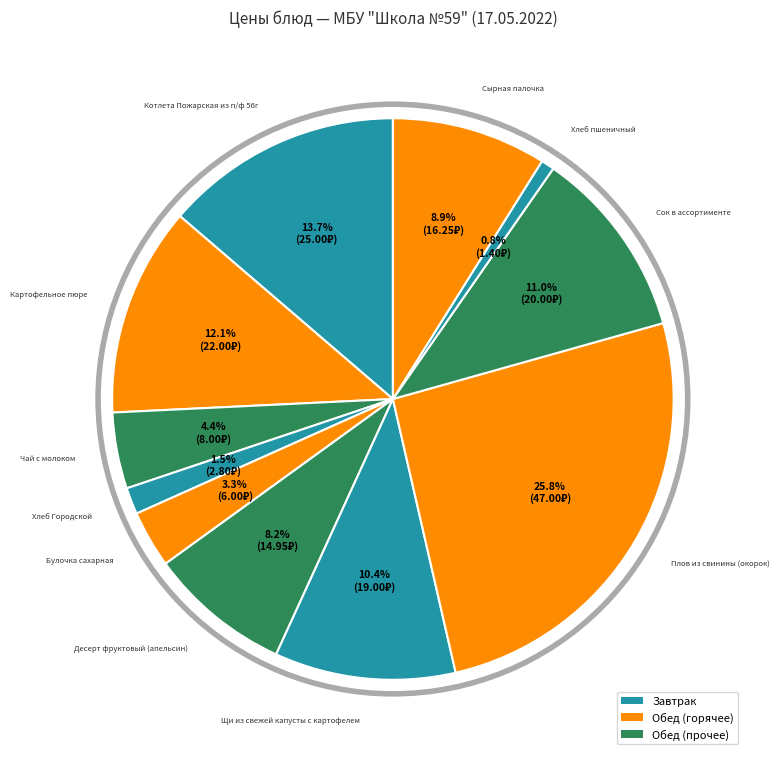

How many segments does this pie chart have?

11